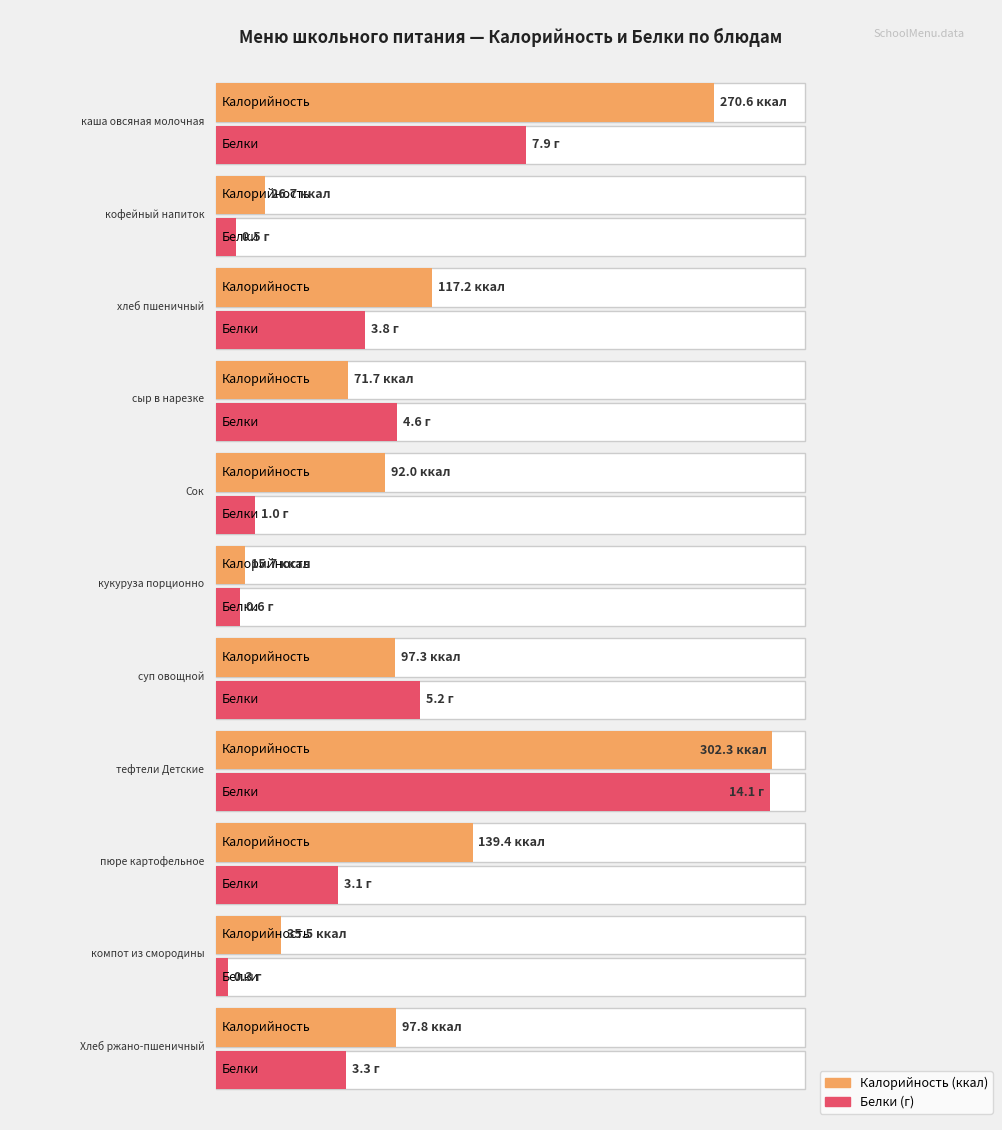

What is the difference between the Белки values at Сок and кофейный напиток?

0.5